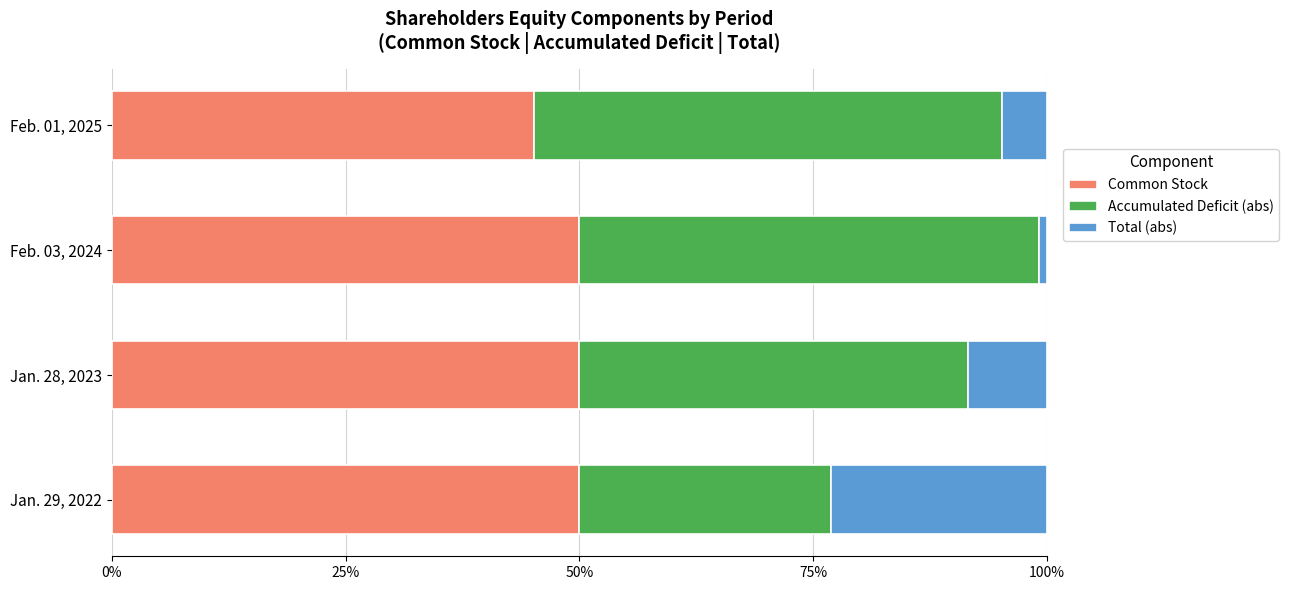

What is the difference between the maximum and minimum values in the Accumulated Deficit (abs) series?

0.2